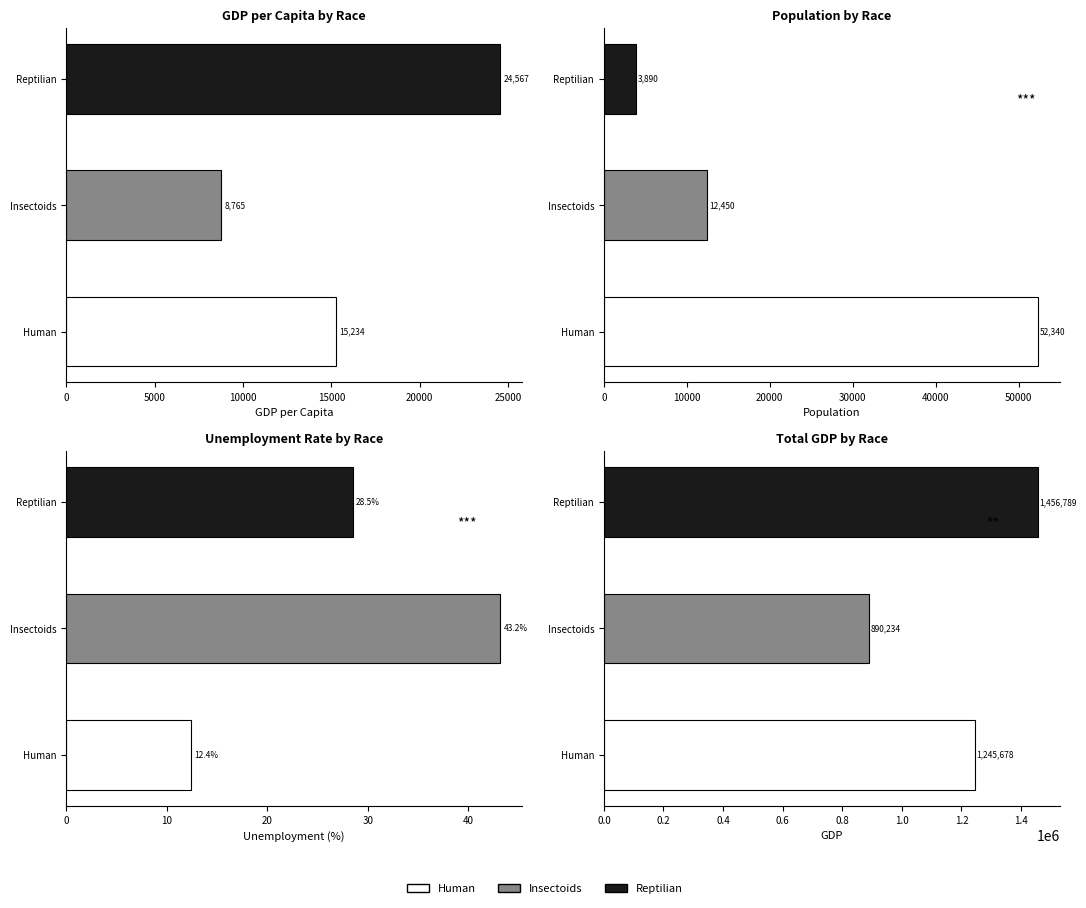

At how many categories does at least one series exceed 1188056?

2